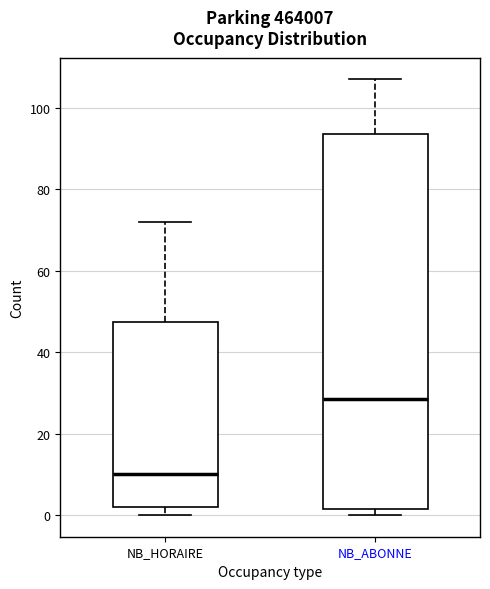

Comparing the boxes themselves (not the whiskers), which one is the tallest?

NB_ABONNE